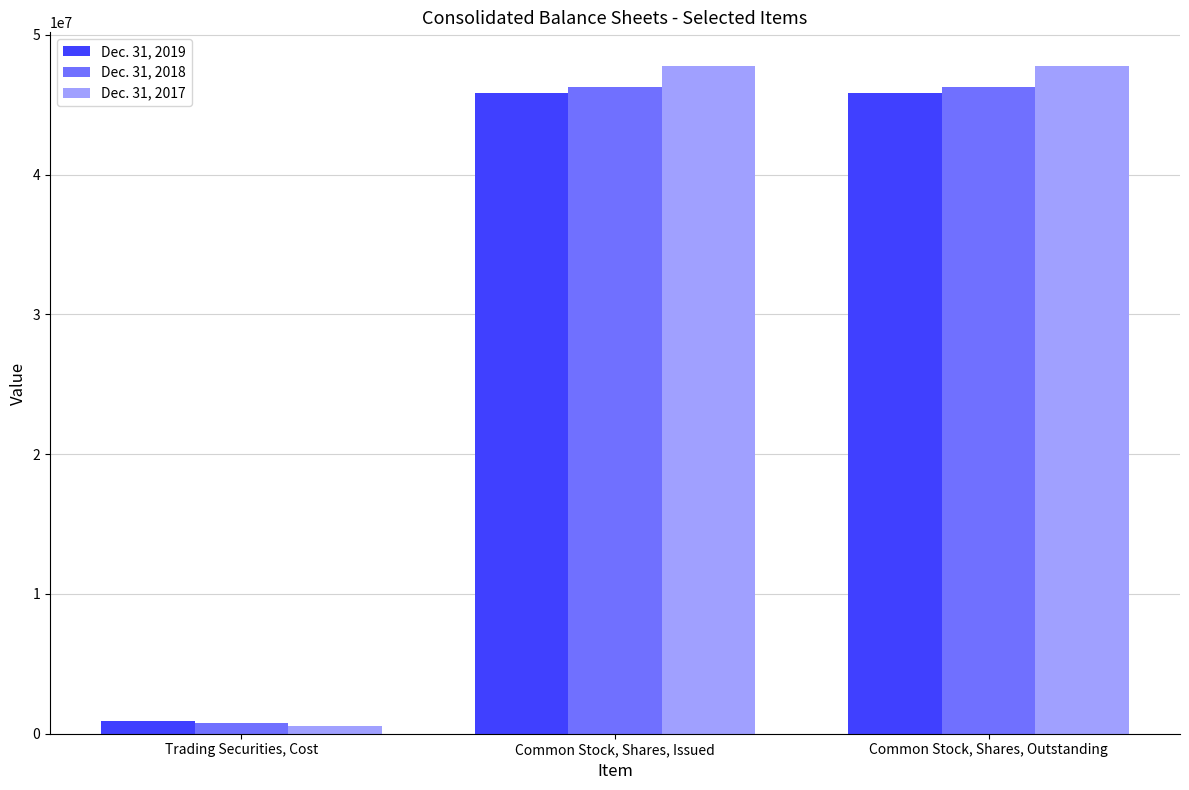

How many bars are there in each group?

3